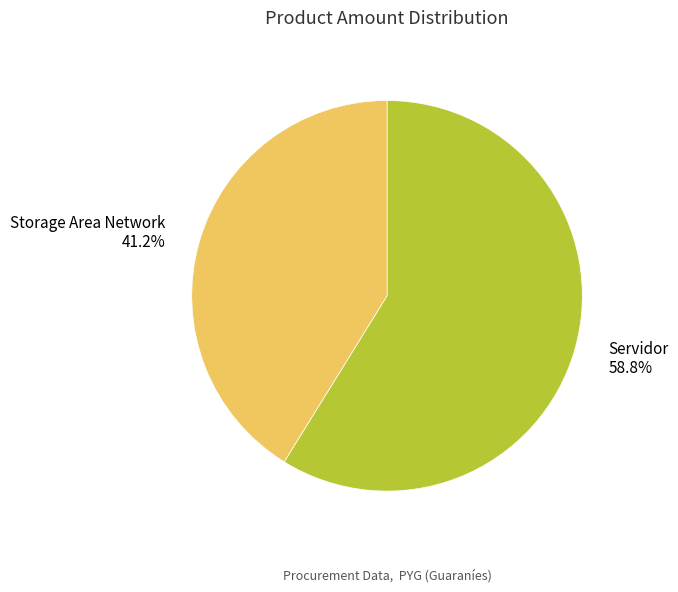

How many segments does this pie chart have?

2